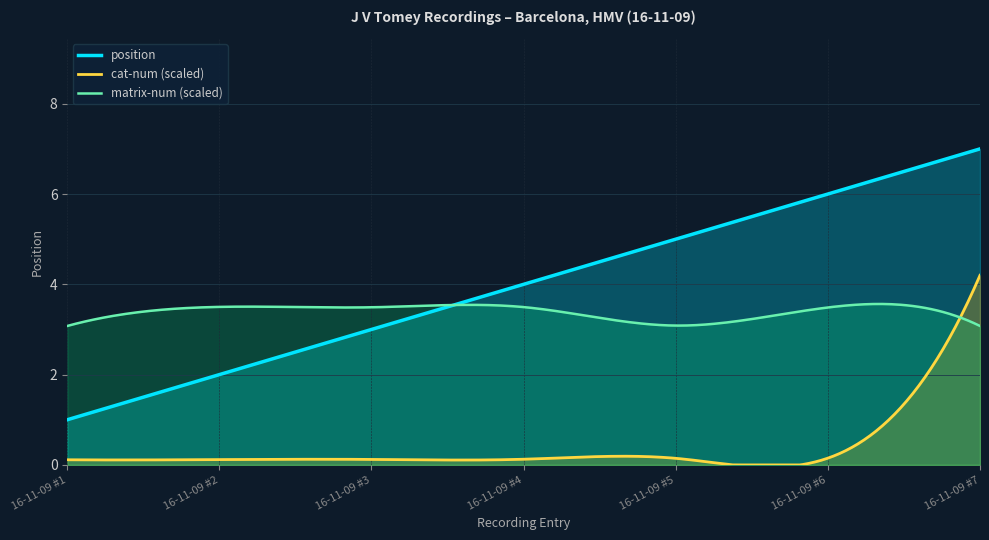

List the labels in order of value, largest first.

16-11-09 #7, 16-11-09 #6, 16-11-09 #5, 16-11-09 #4, 16-11-09 #3, 16-11-09 #2, 16-11-09 #1